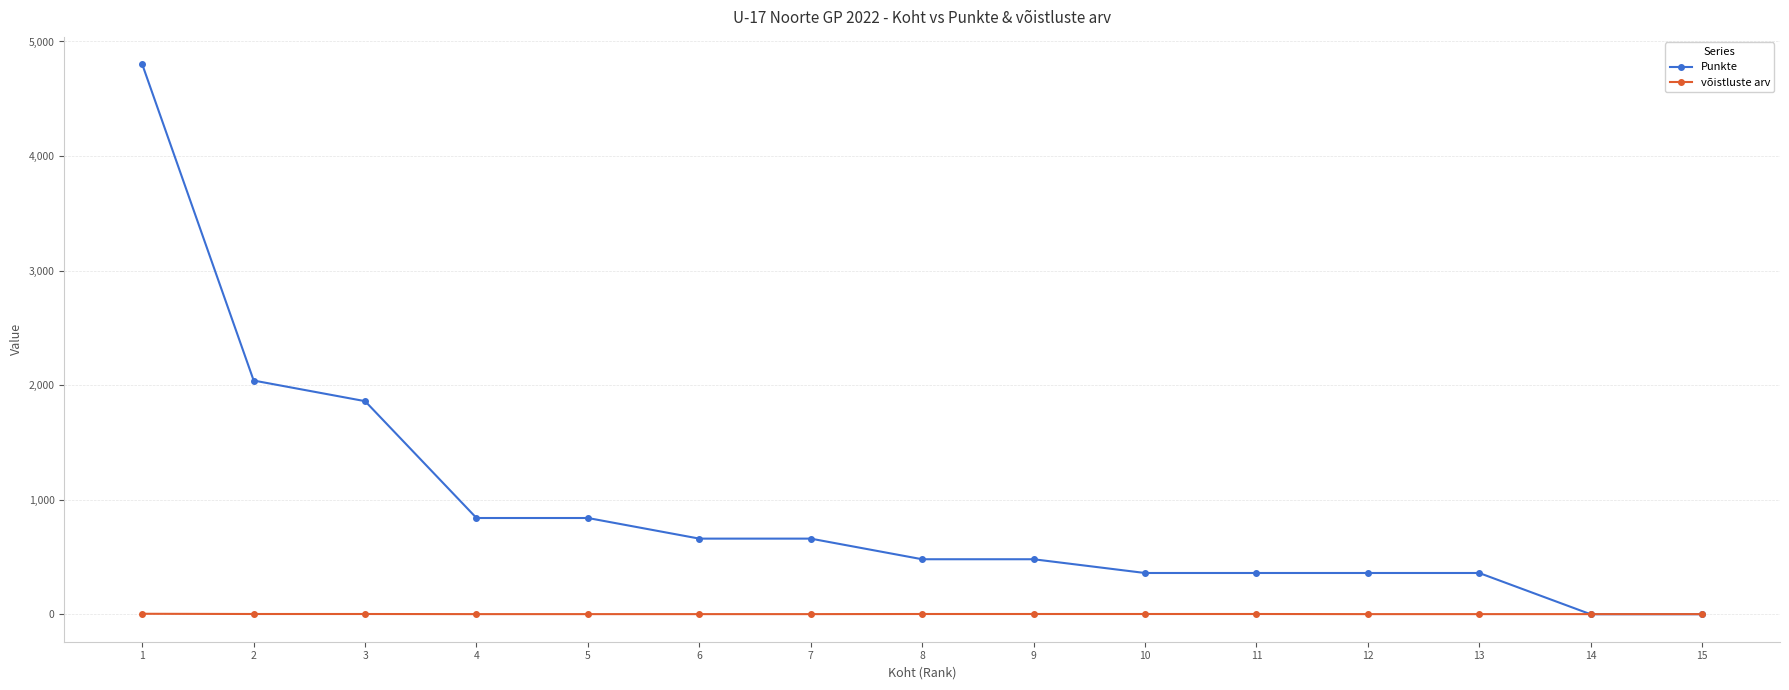

Between 2 and 13, which series saw the biggest shift?

Punkte